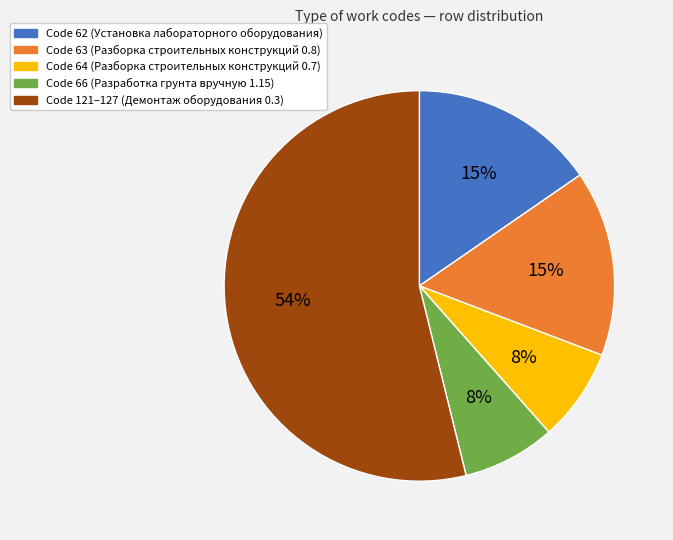

Does any single category account for the majority?

Yes